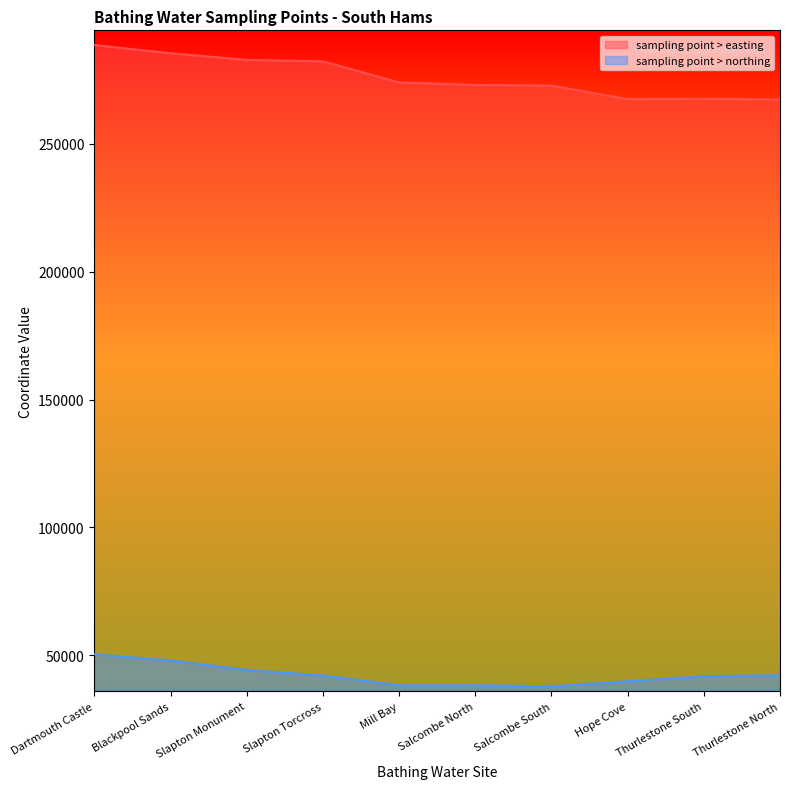

The sampling point > easting series shows 288700 at Dartmouth Castle. True or false?

True